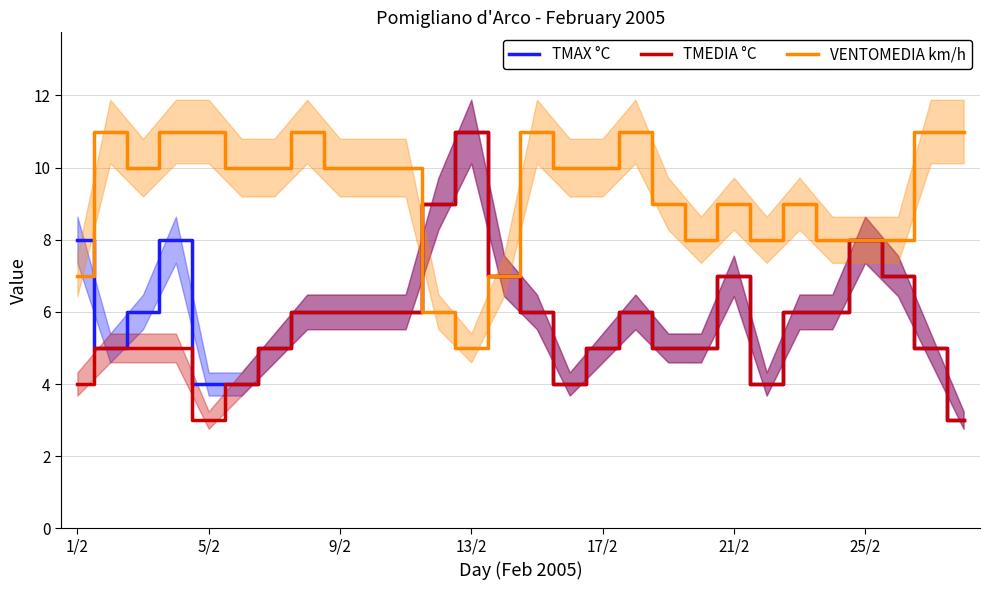

The TMAX °C series shows 6 at 9/2. True or false?

True